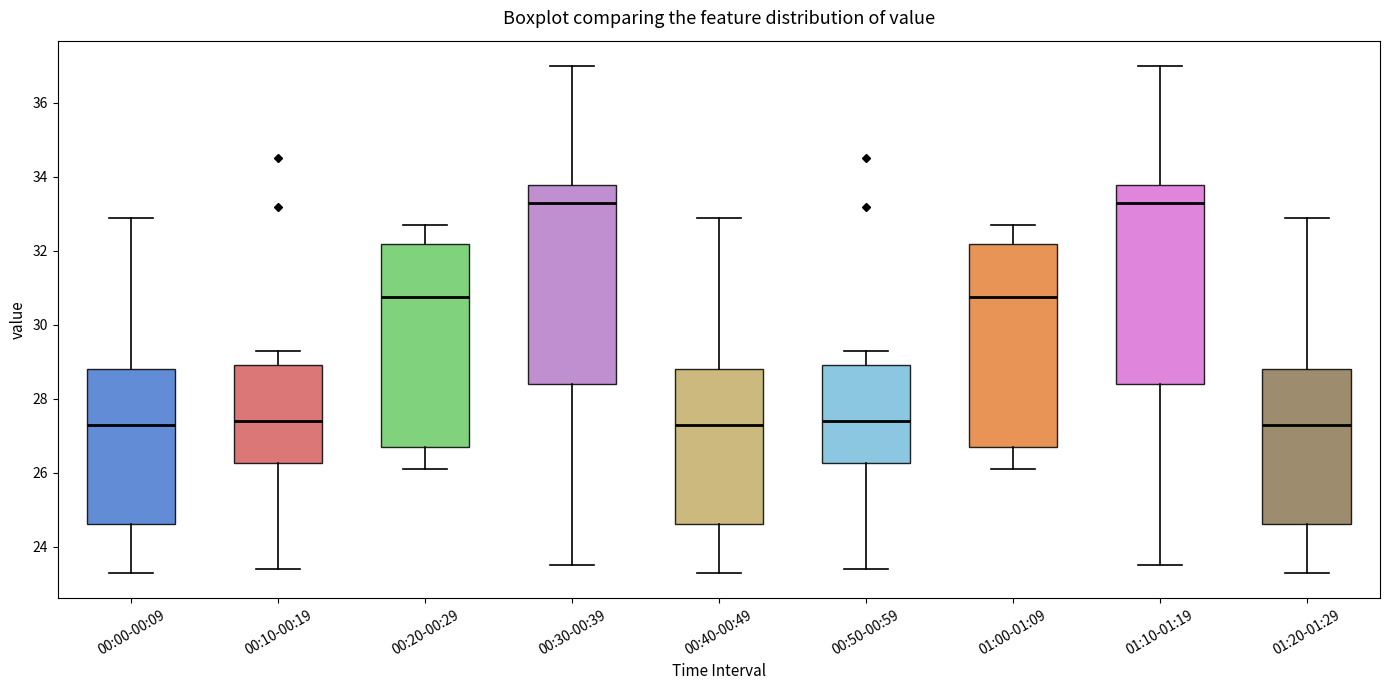

Where does the lower whisker of the box for 01:10-01:19 end on the y-axis? The values are not printed on the chart, so give them approximately, as read against the axis.

23.6